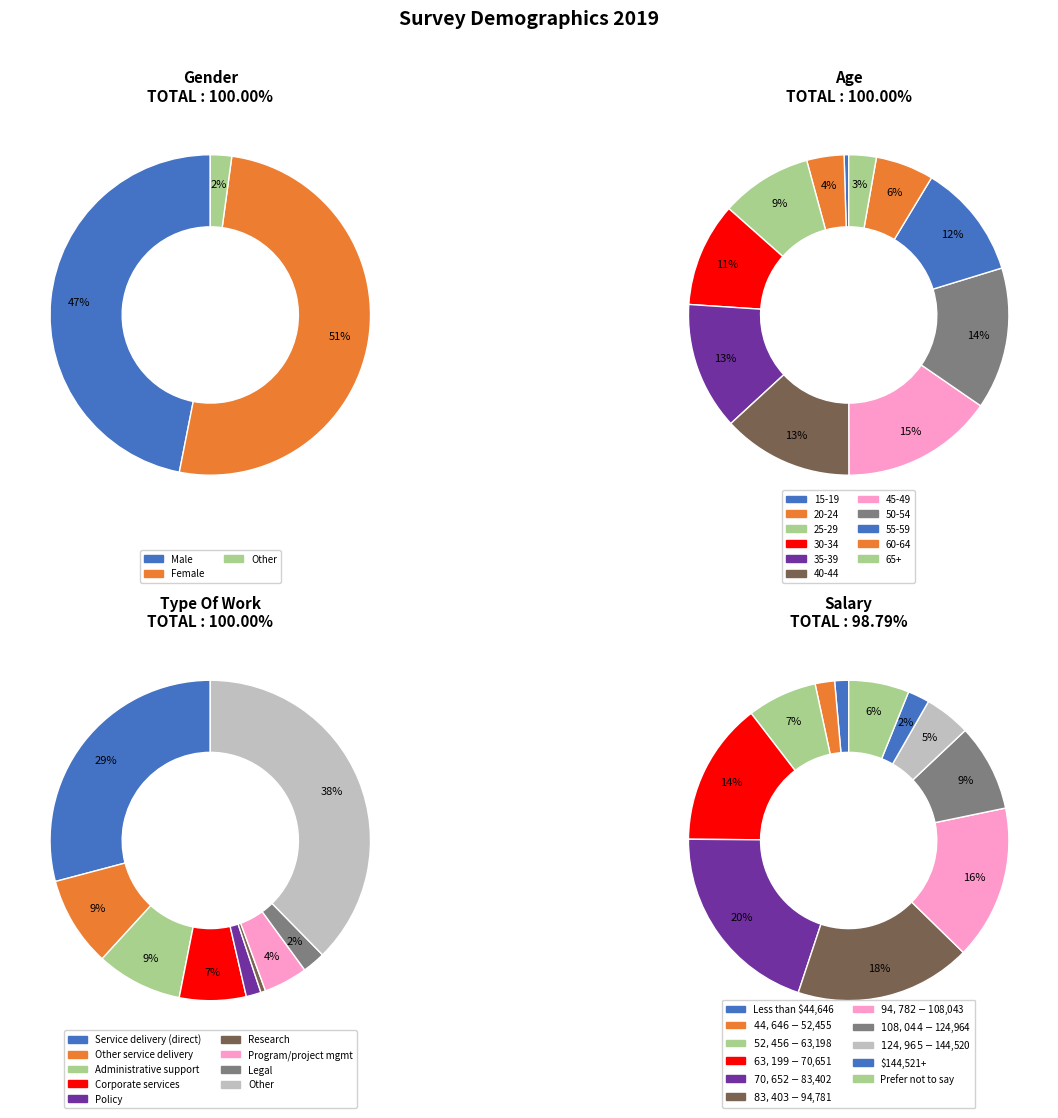

Count the number of slices in the pie.

3